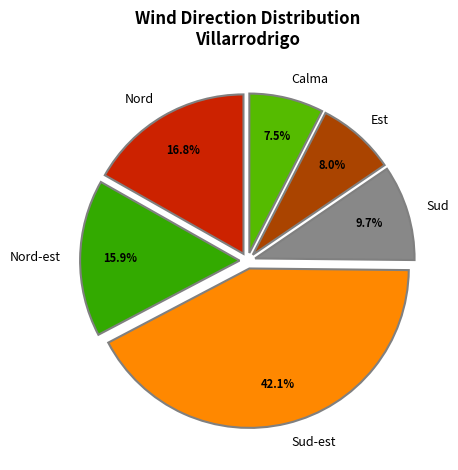

To the nearest percent, what is the difference between the Nord-est and Sud-est slice percentages?

26%